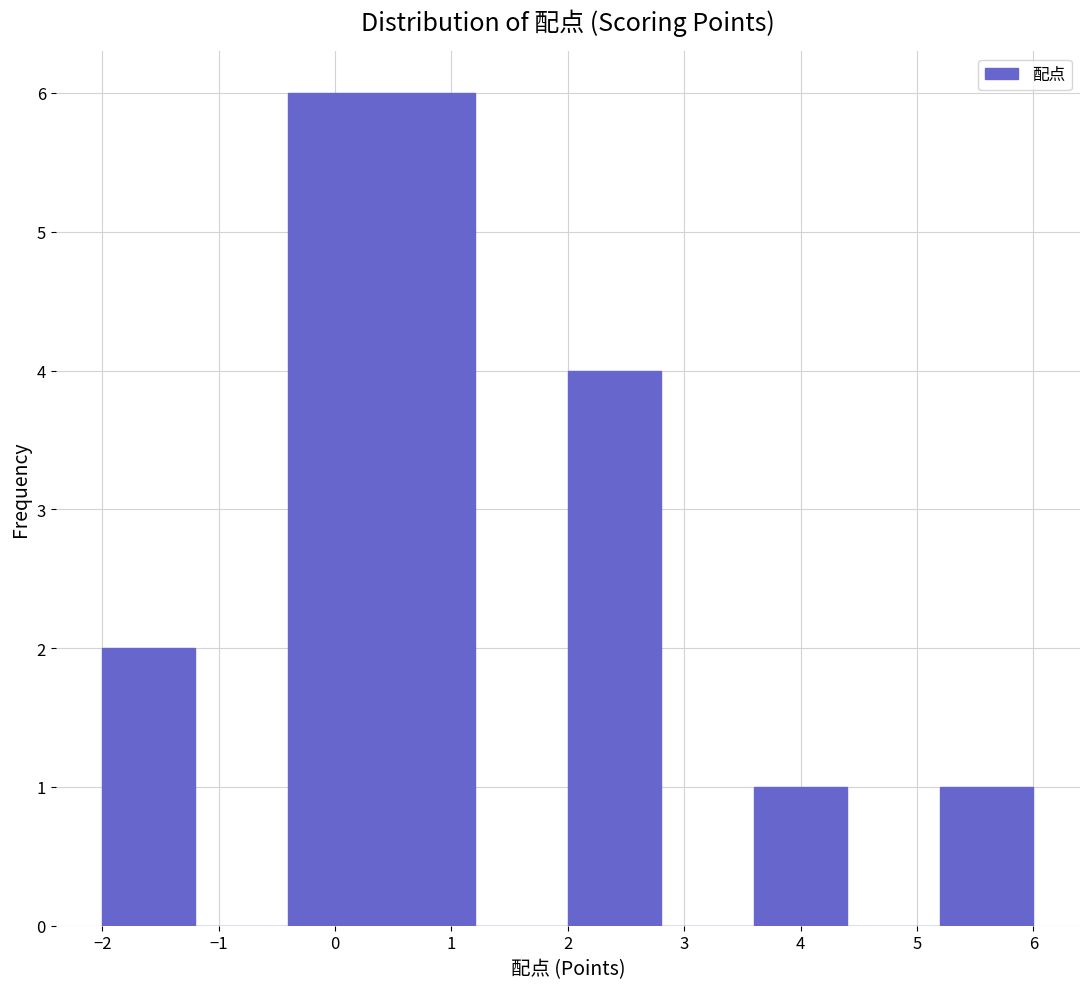

Reading left to right, transcribe this chart: for each bar, give the range it covers on the x-axis and its height. The values are not printed on the chart, so give them approximately, as read against the axis.

-2.0 to -1.2: 2
-1.2 to -0.4: 0
-0.4 to 0.4: 6
0.4 to 1.2: 6
1.2 to 2.0: 0
2.0 to 2.8: 4
2.8 to 3.6: 0
3.6 to 4.4: 1
4.4 to 5.2: 0
5.2 to 6.0: 1